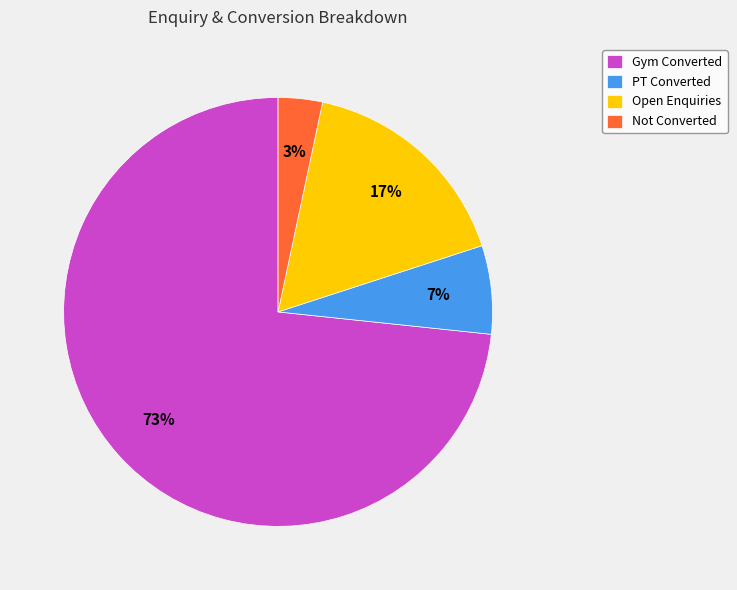

Is it true that Gym Converted is 61% of the pie?

False